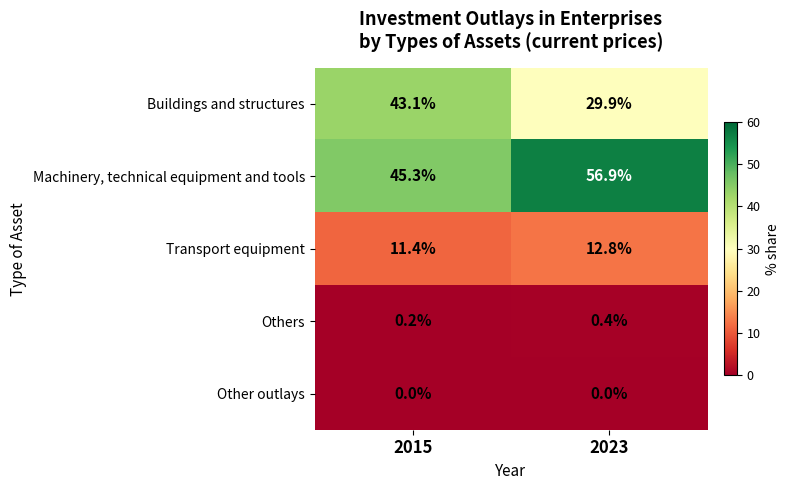

Reading right to left, extract all data points from this chart.

Buildings and structures: 2023=29.9	2015=43.1
Machinery, technical equipment and tools: 2023=56.9	2015=45.3
Transport equipment: 2023=12.8	2015=11.4
Others: 2023=0.4	2015=0.2
Other outlays: 2023=0.0	2015=0.0